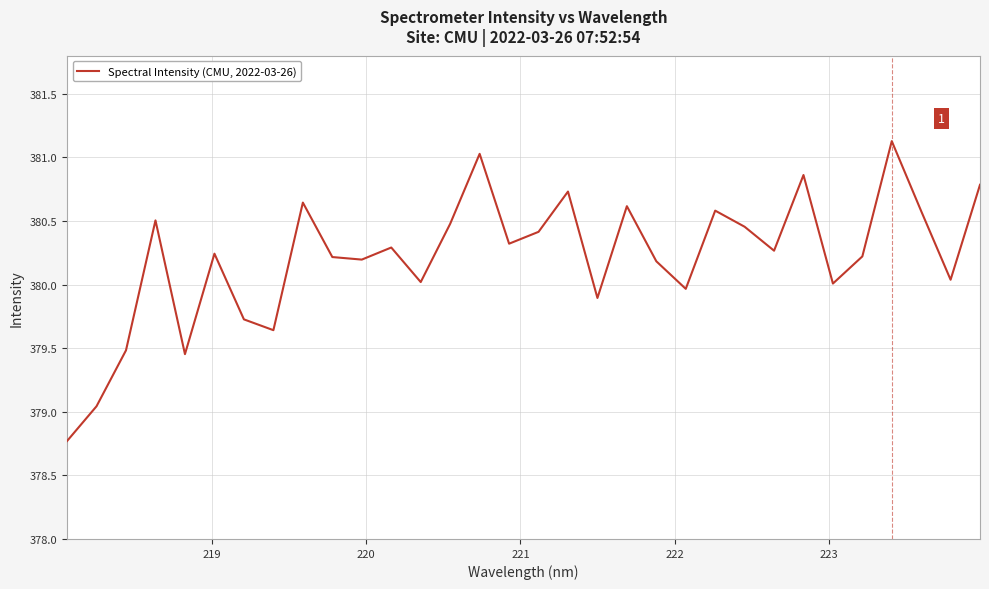

What is the difference between the maximum and minimum values?

2.4